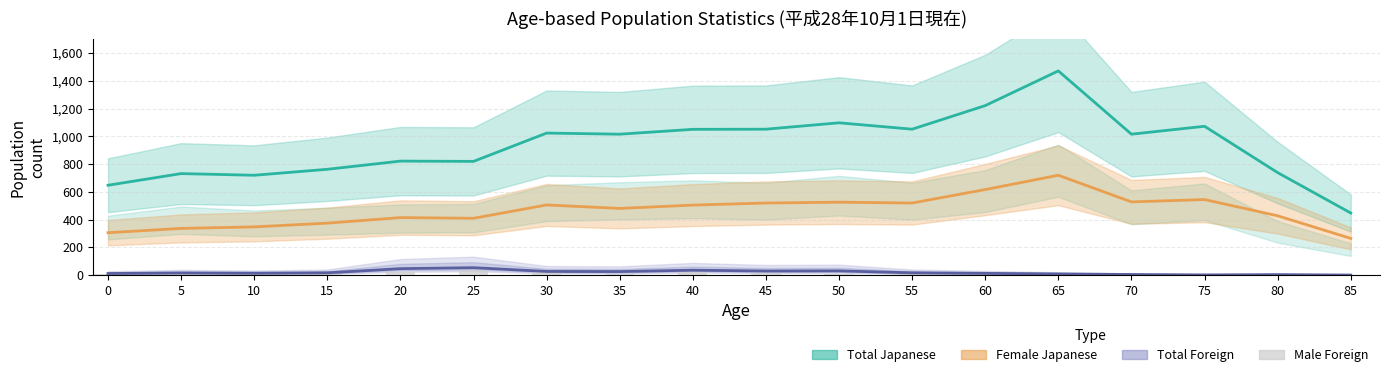

What is the difference between the maximum and minimum values in the Female Japanese line series?

455